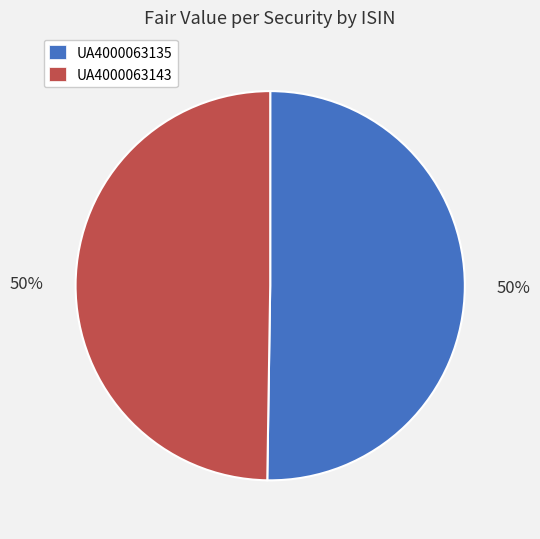

How many segments does this pie chart have?

2